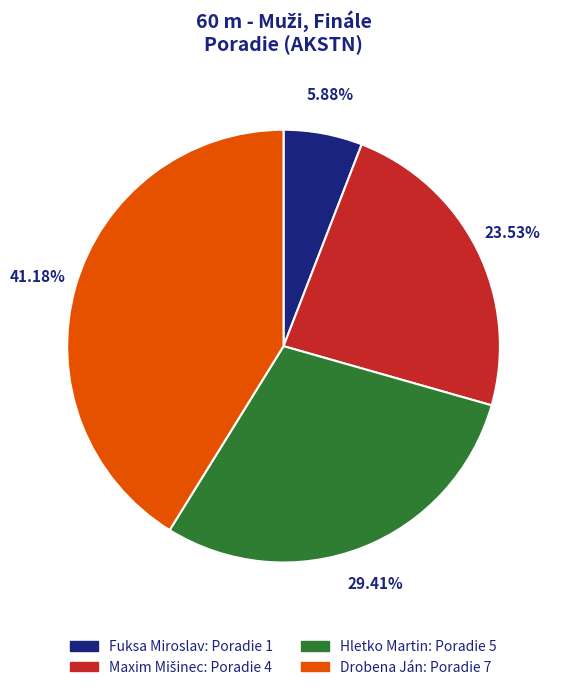

Does Hletko Martin represent more than half of the total?

No